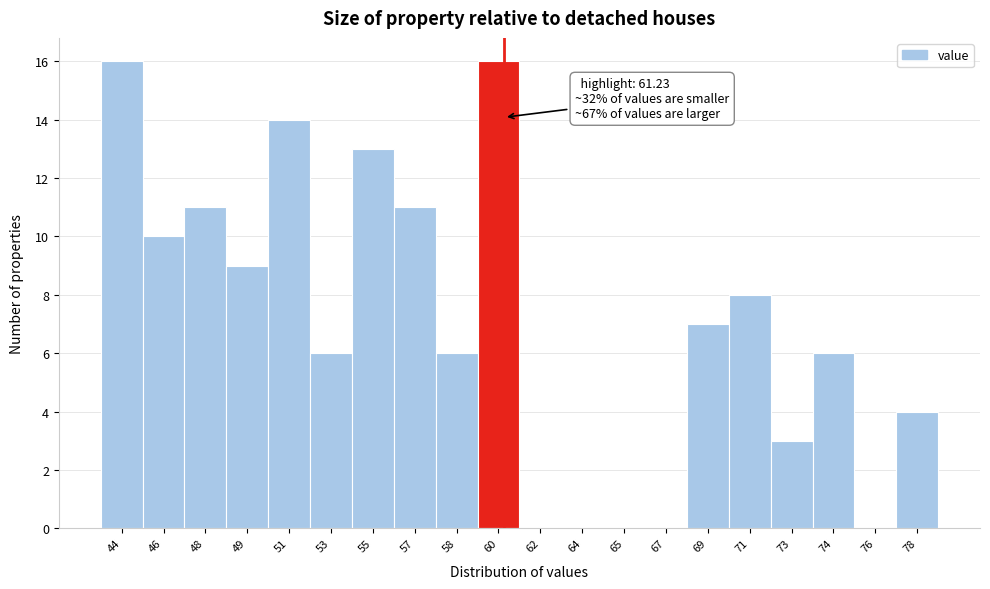

Reading right to left, extract all data points from this chart.

78=4	76=0	74=6	73=3	71=8	69=7	67=0	65=0	64=0	62=0	60=16	58=6	57=11	55=13	53=6	51=14	49=9	48=11	46=10	44=16